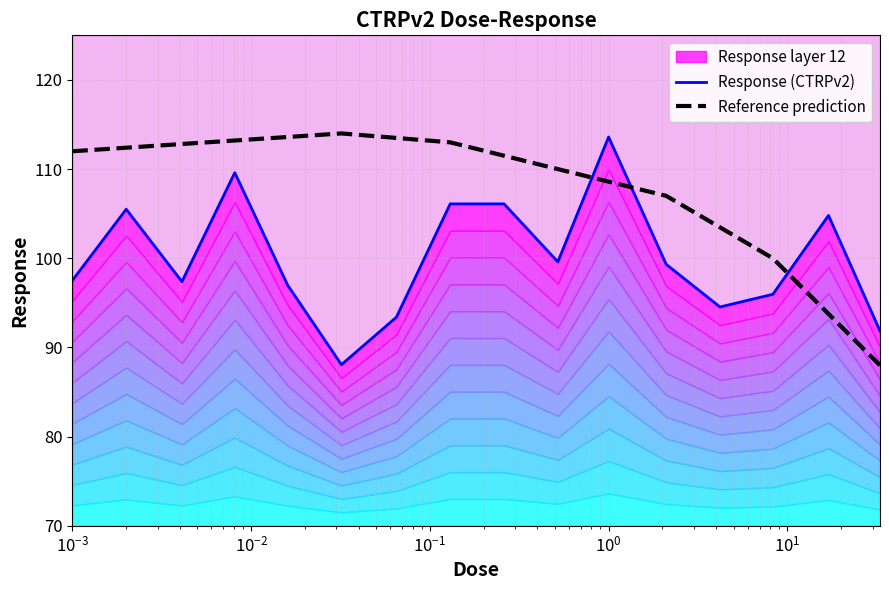

What is the maximum value shown in the chart?

113.6